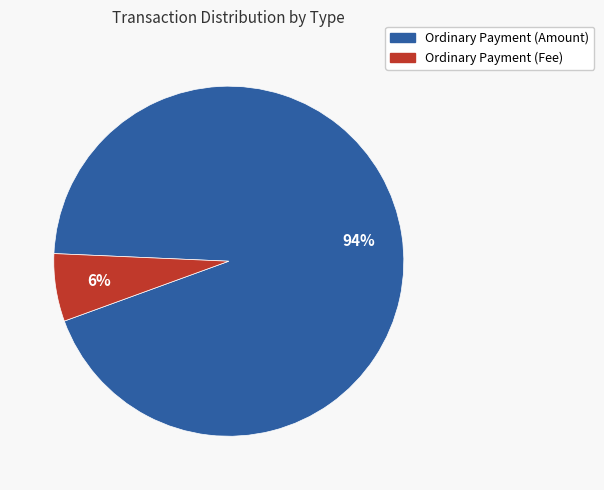

What percentage is the Ordinary Payment (Fee) slice, to the nearest percent?

6%